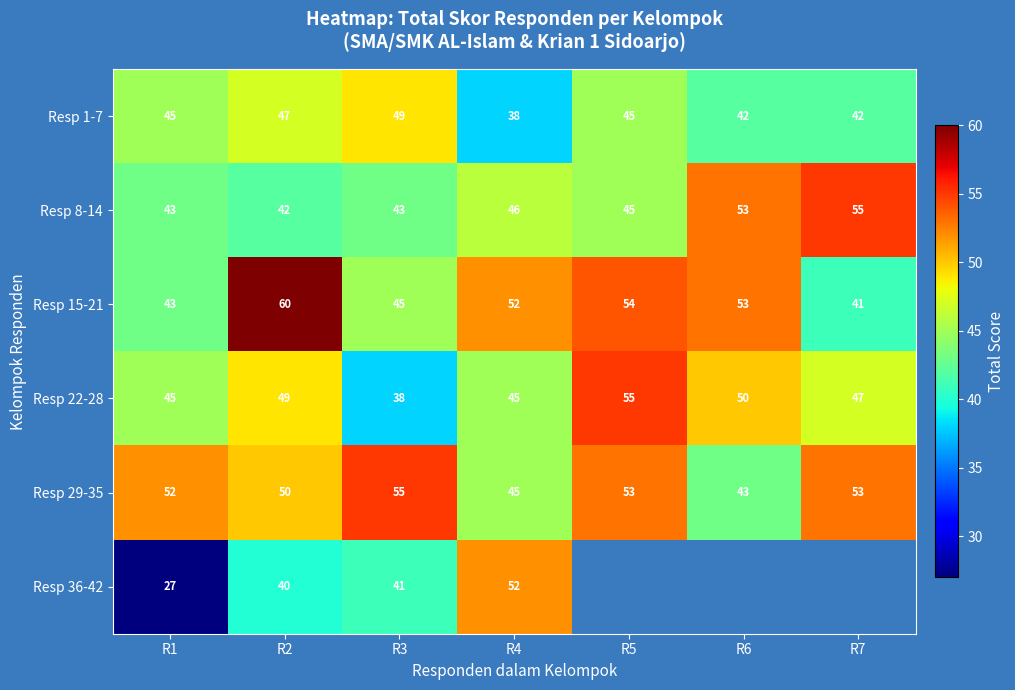

What is the difference between the highest and lowest values at R1?

25